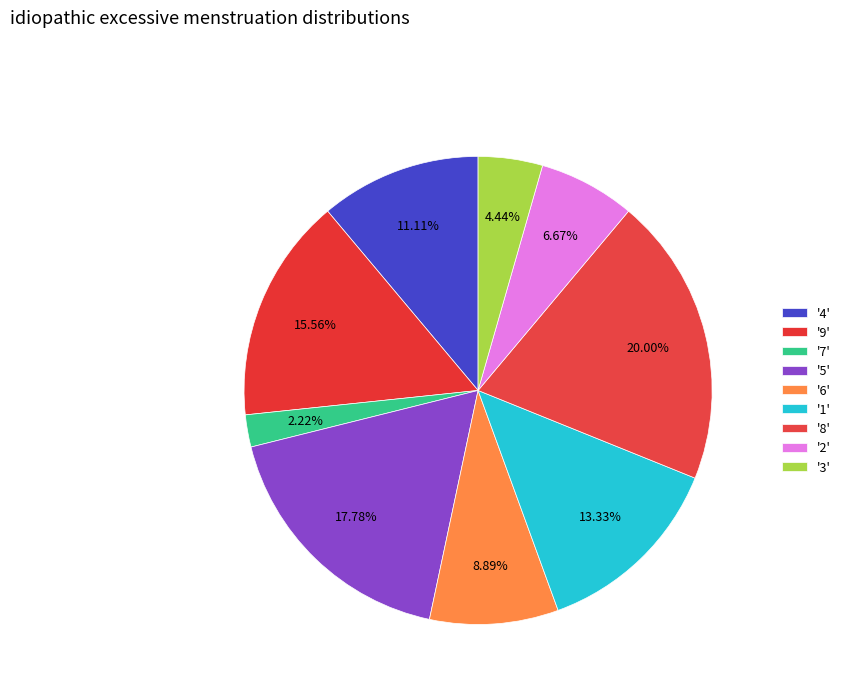

How many segments does this pie chart have?

9